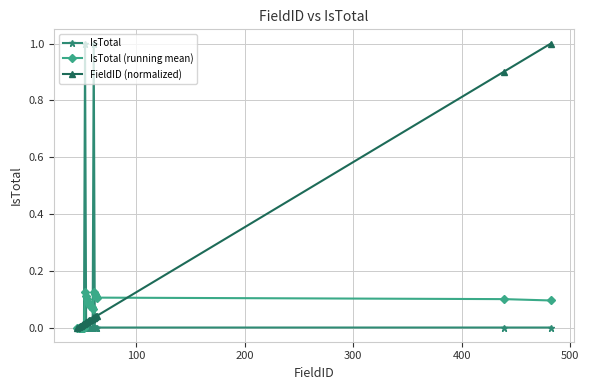

What is the highest value of the FieldID (normalized) series?

1.0